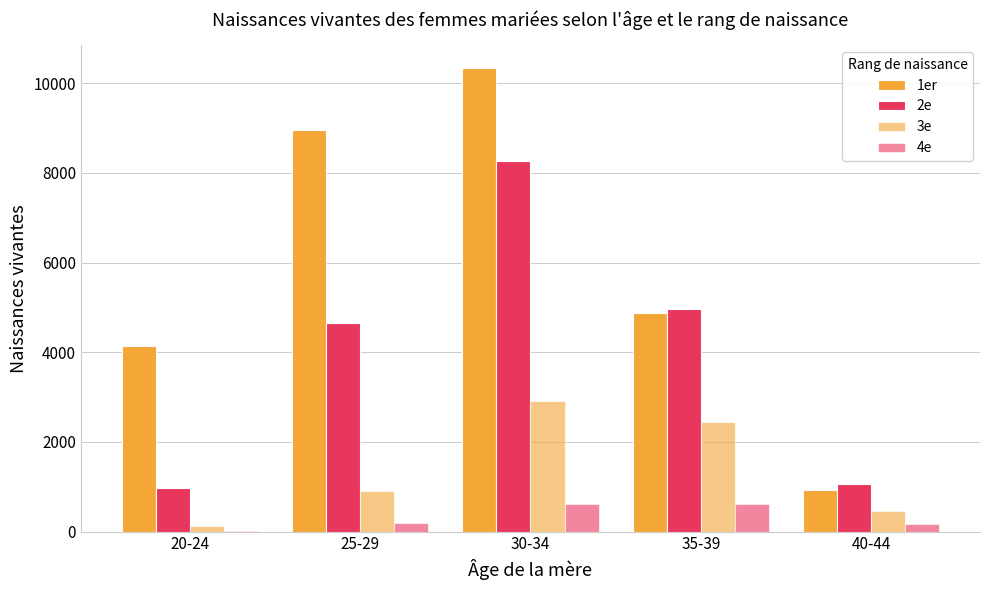

How many series are shown in this chart?

4